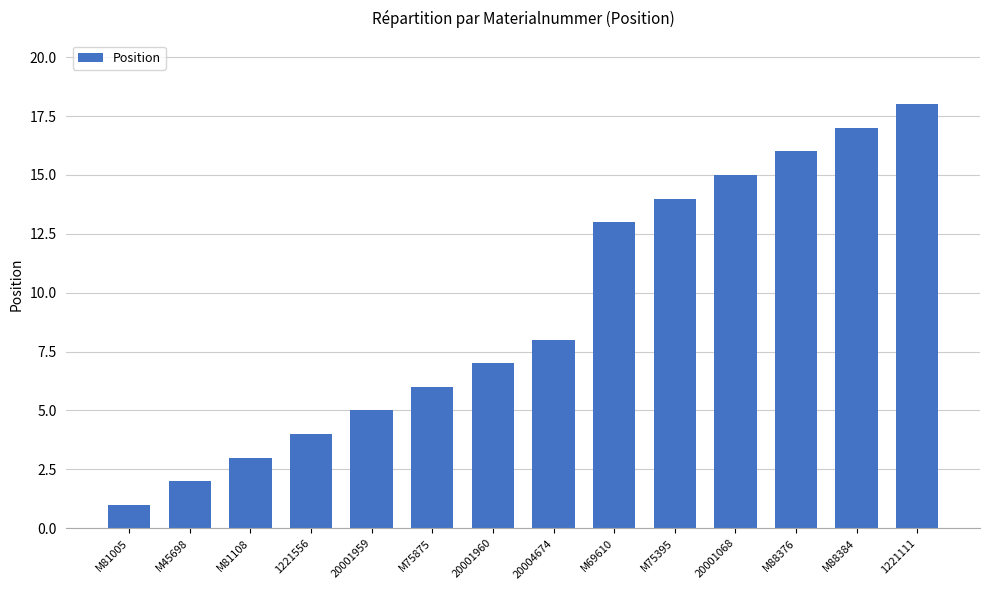

Read the value at M81005.

1